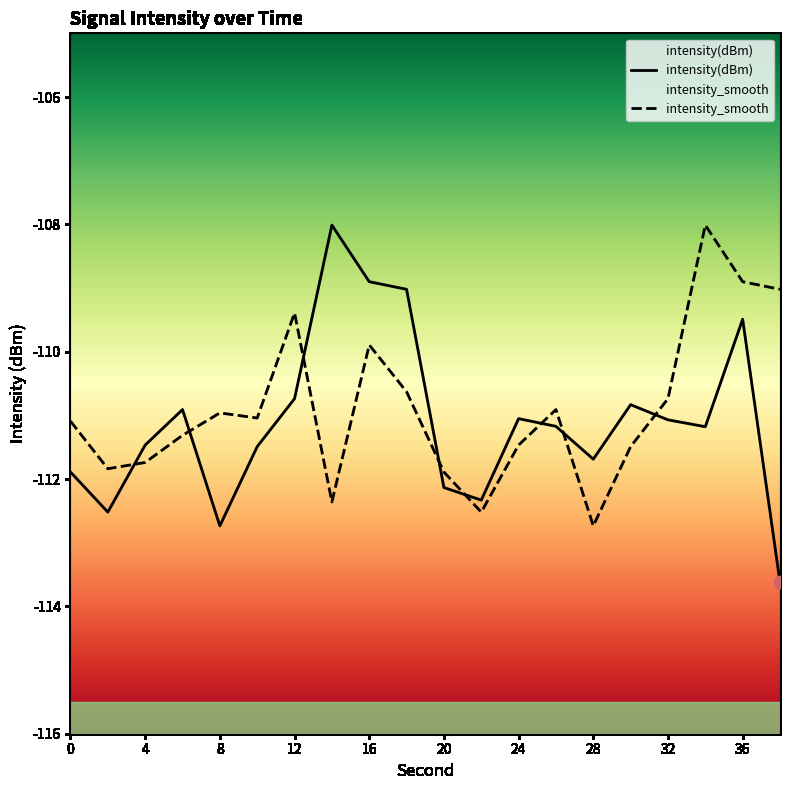

Which series contains the lowest Y value?

intensity(dBm)